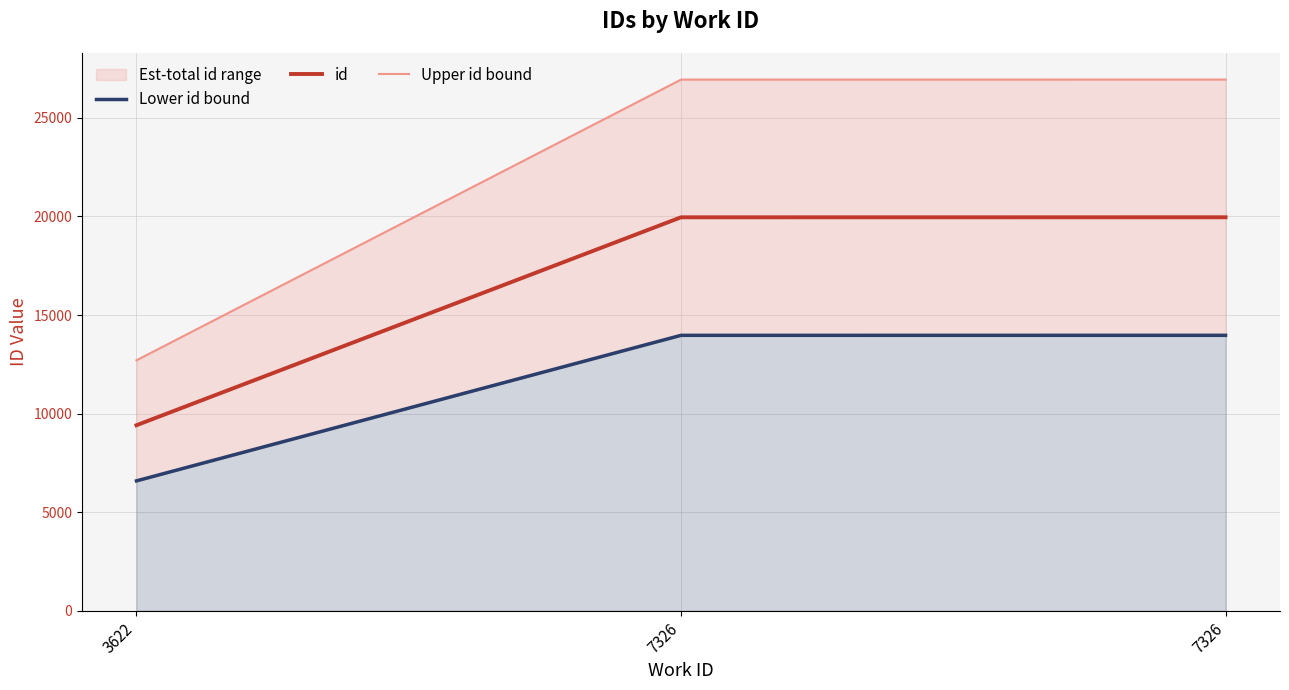

At which category is the sum across all series the highest?

7326